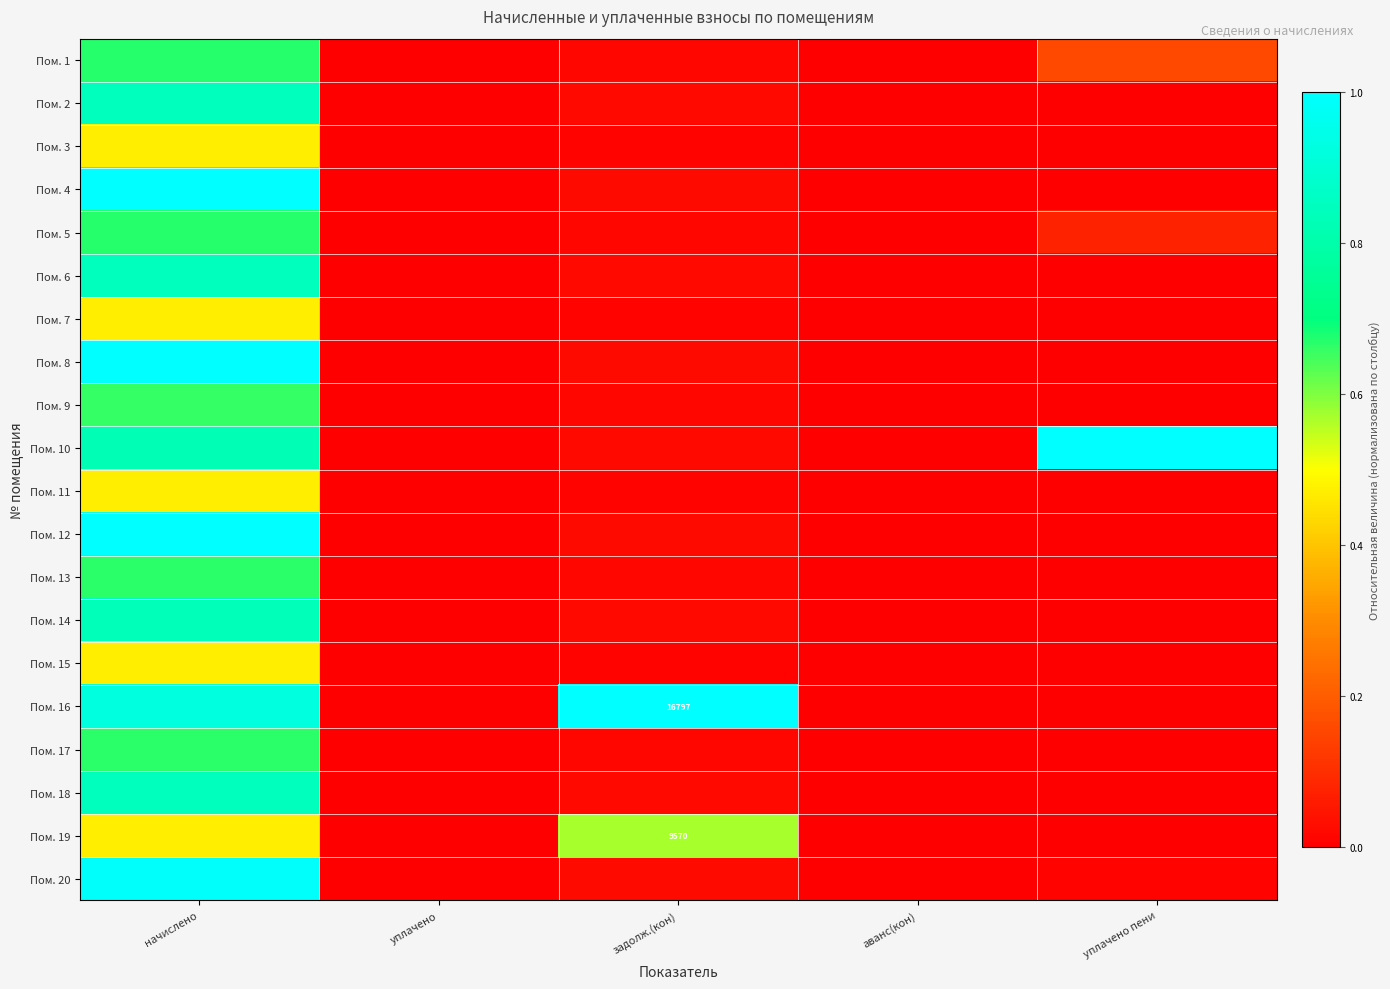

At how many categories does at least one series exceed 0?

3